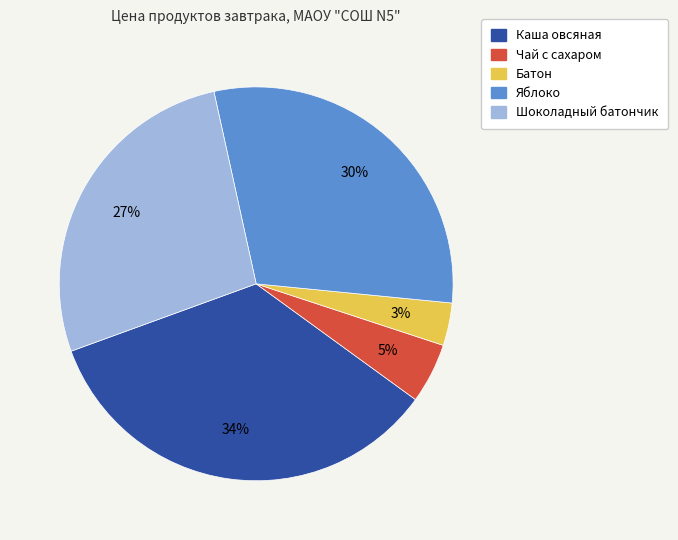

Rank the categories by value from highest to lowest.

Каша овсяная, Яблоко, Шоколадный батончик, Чай с сахаром, Батон